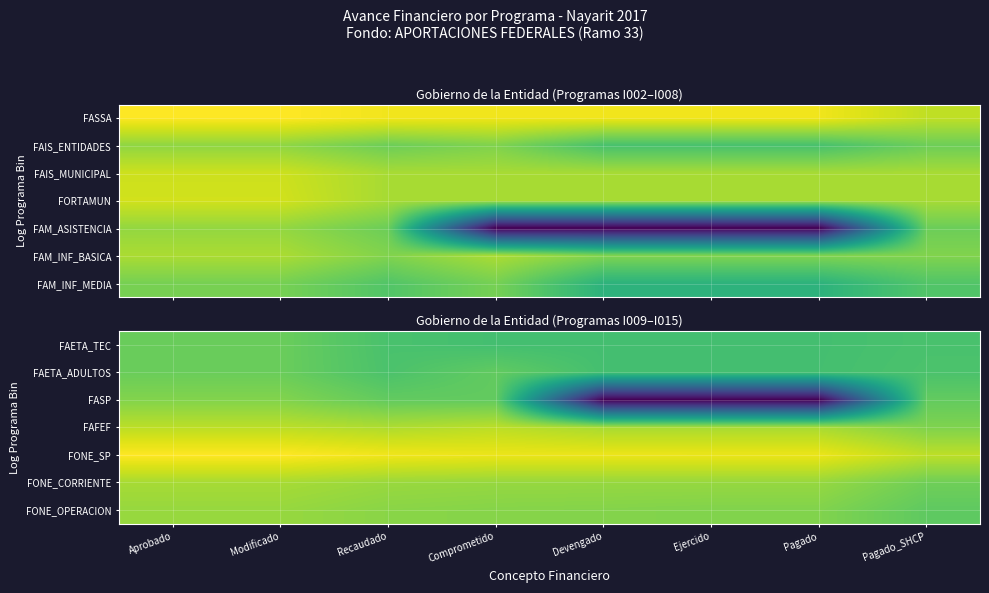

The value of FAFEF at Devengado is 33.0. True or false?

False